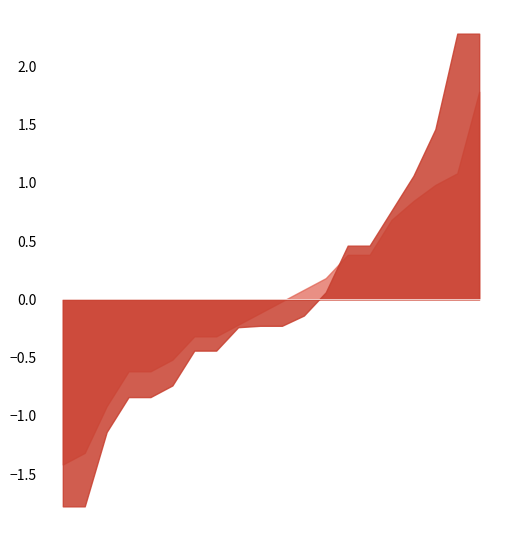

At which category is the sum across all series the highest?

ILG8PP130-VS